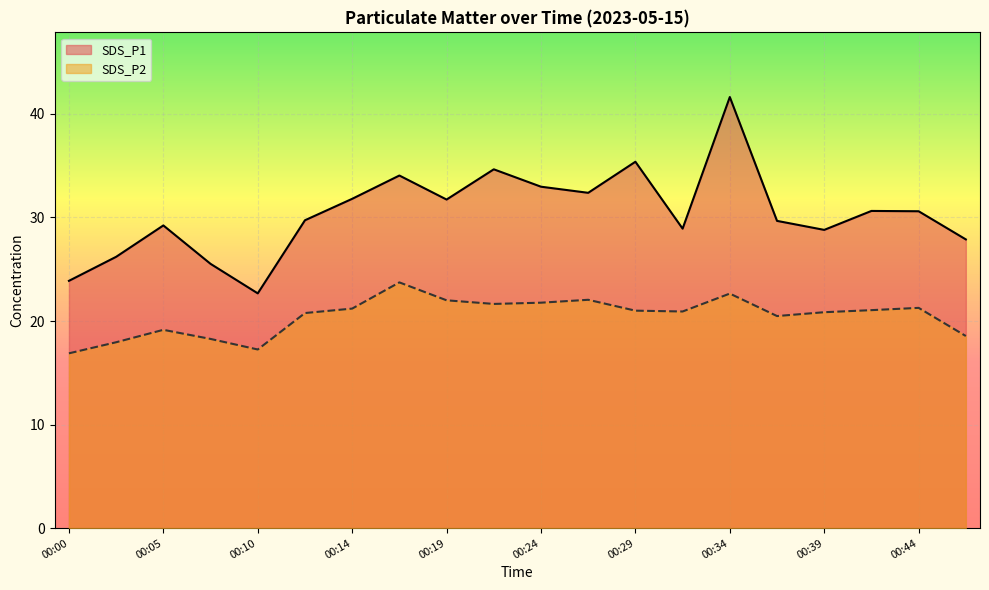

Rank the categories by SDS_P1 value from lowest to highest.

00:10, 00:00, 00:07, 00:02, 00:46, 00:39, 00:32, 00:05, 00:36, 00:12, 00:44, 00:41, 00:19, 00:14, 00:27, 00:24, 00:17, 00:22, 00:29, 00:34